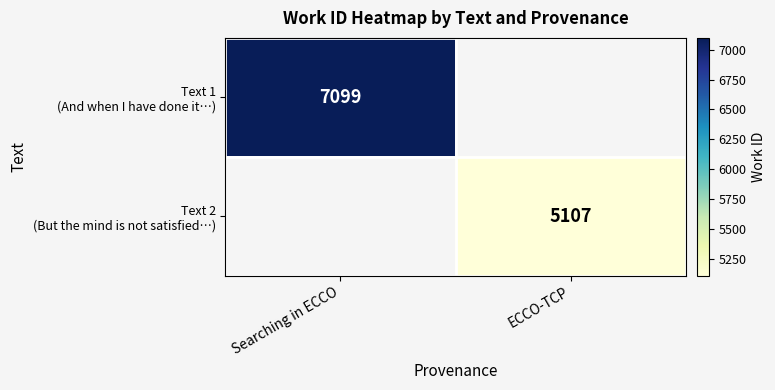

The value of Text 1 (And when I have done it…) at Searching in ECCO is 4109.6. True or false?

False